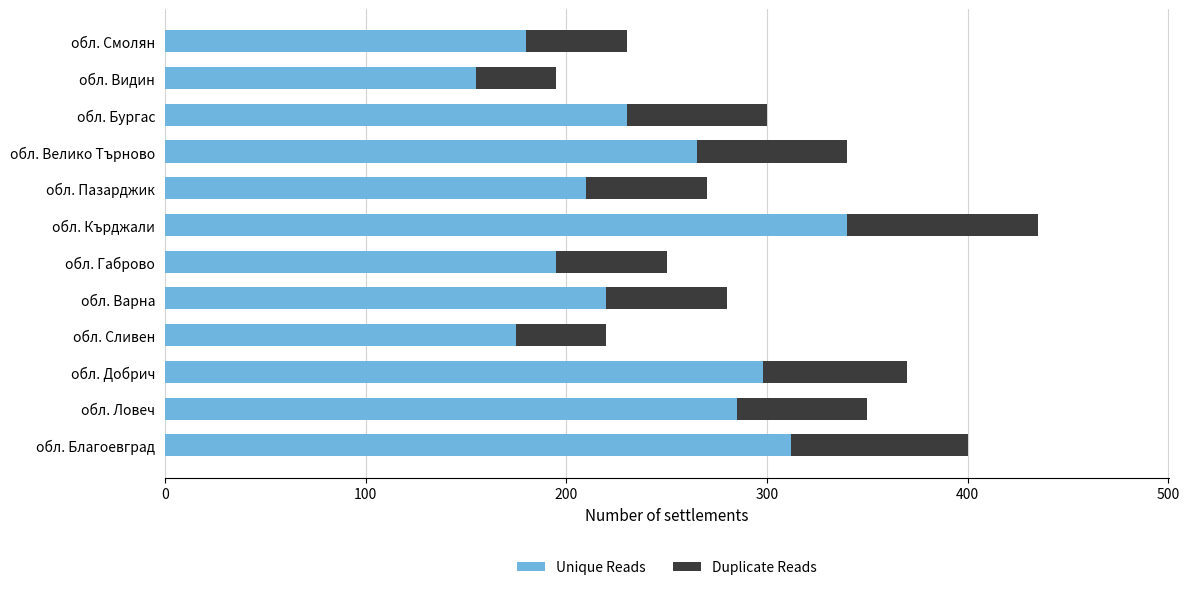

At which category is the sum across all series the highest?

обл. Кърджали